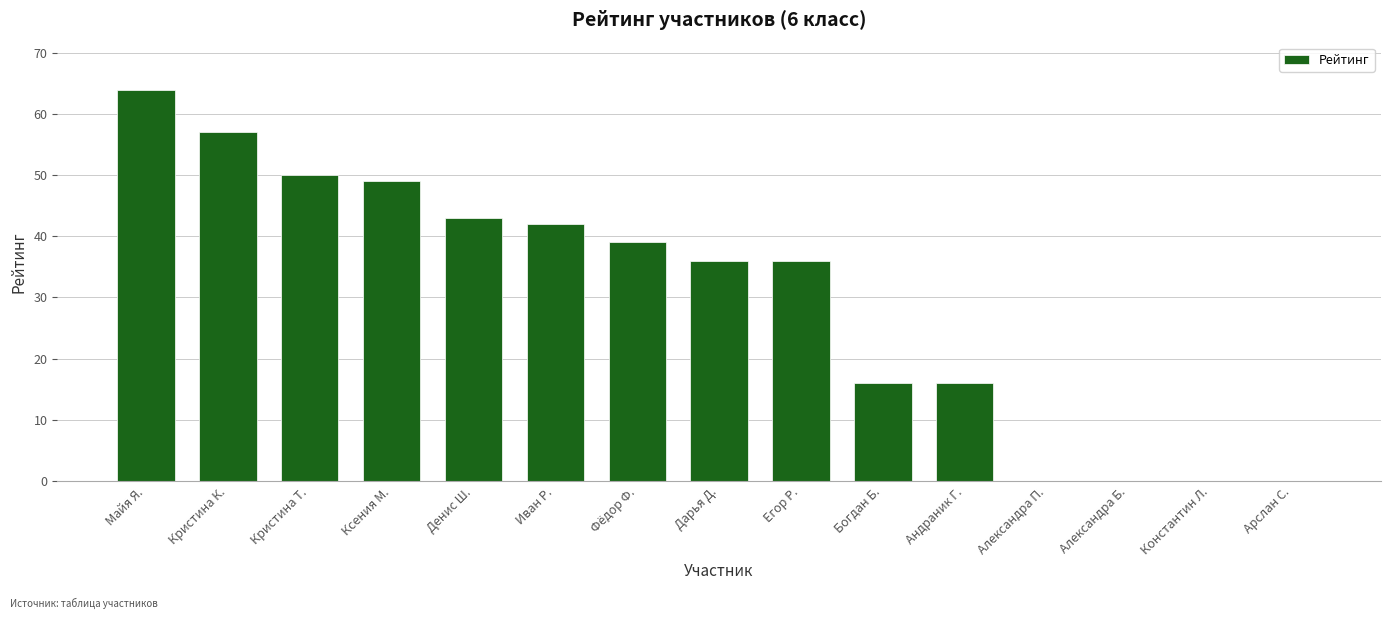

At which category does the chart reach its peak across all series?

Майя Я.